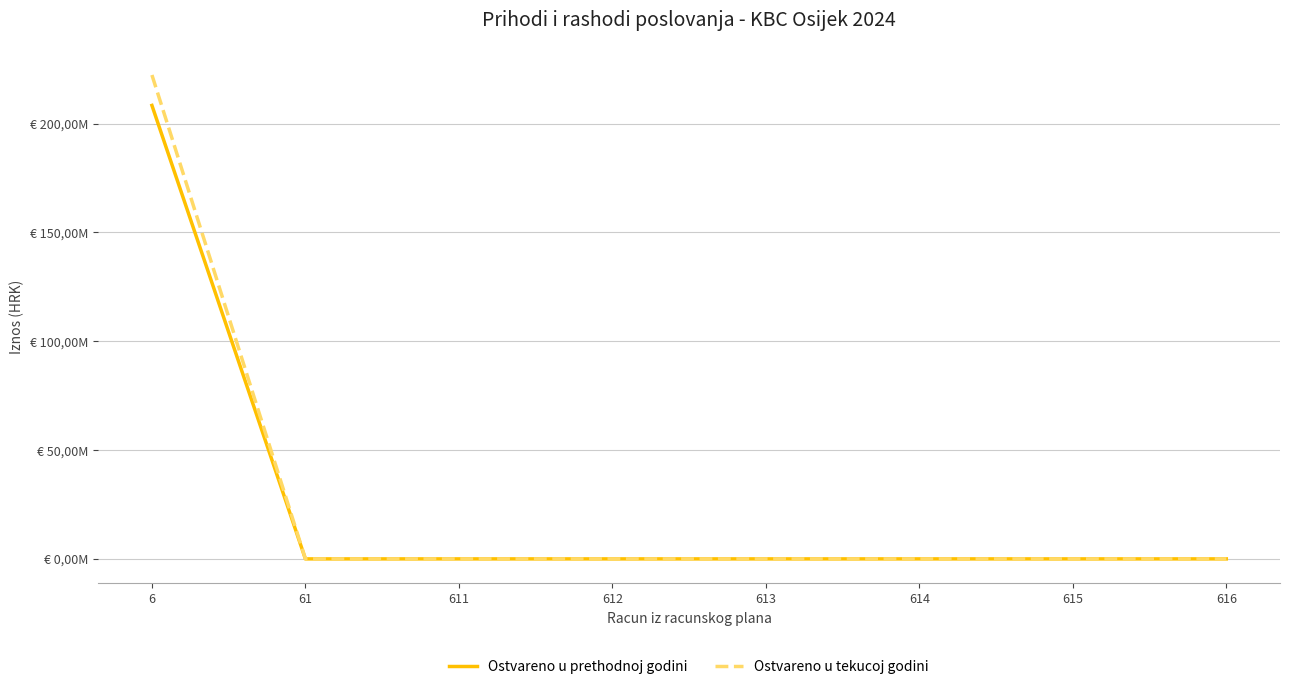

What is the highest value of the Ostvareno u tekucoj godini series?

222340507.7